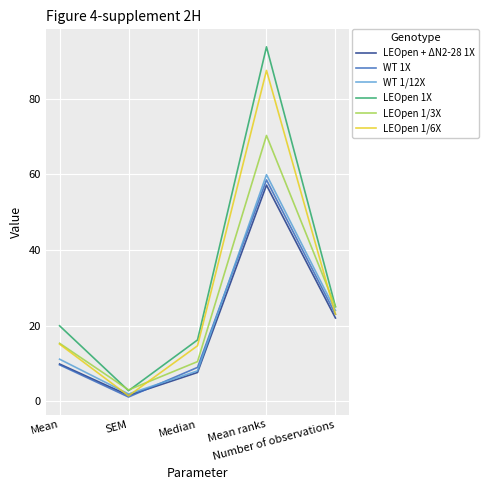

Is it true that LEOpen + ΔN2-28 1X equals 7.6 at Median?

True